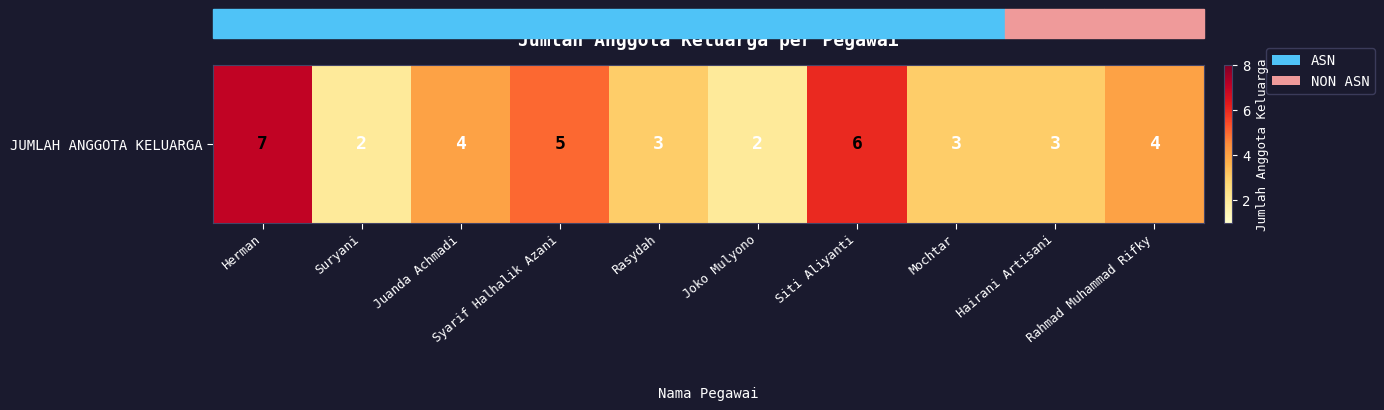

The chart shows a value of 4 at Rasydah. True or false?

False